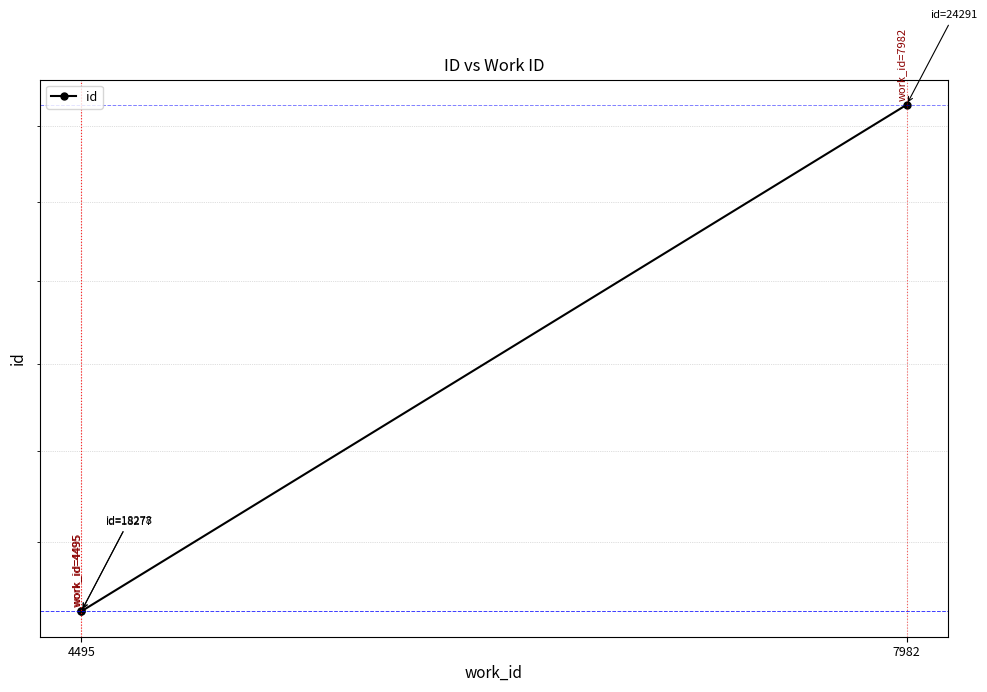

Where does the data first go above 18278?

7982